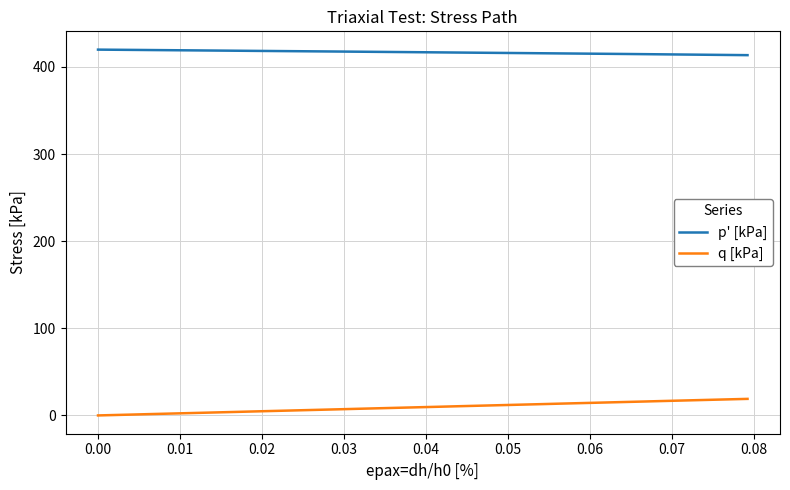

What is the highest value of the p' [kPa] series?

419.8